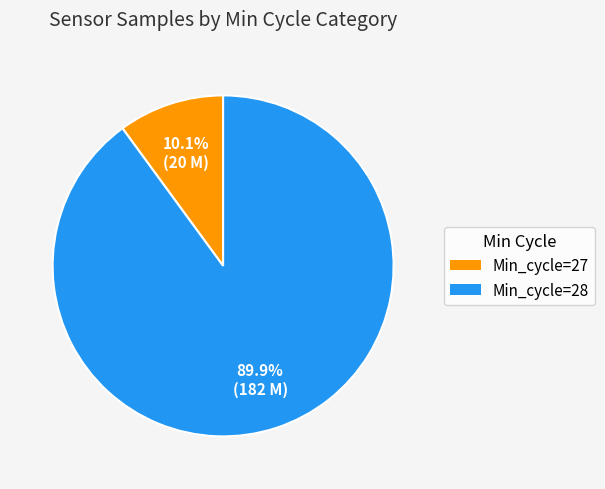

Is there a majority slice in this chart?

Yes